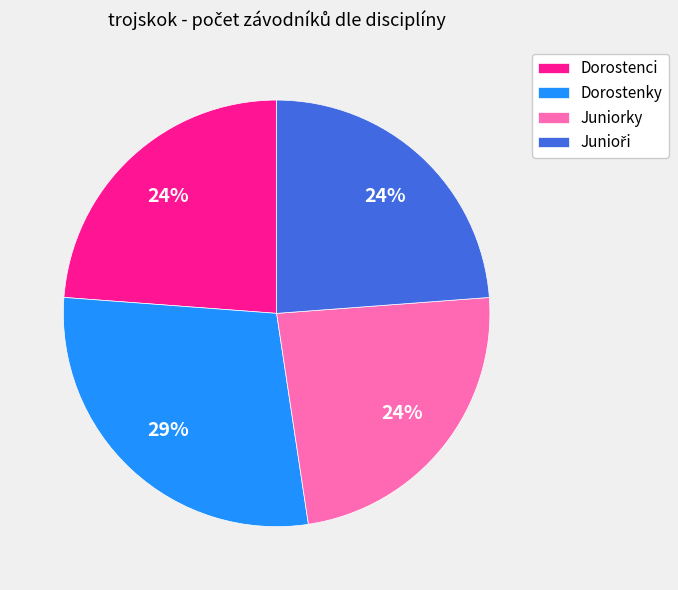

To the nearest percent, what percentage of the pie is Dorostenky?

29%